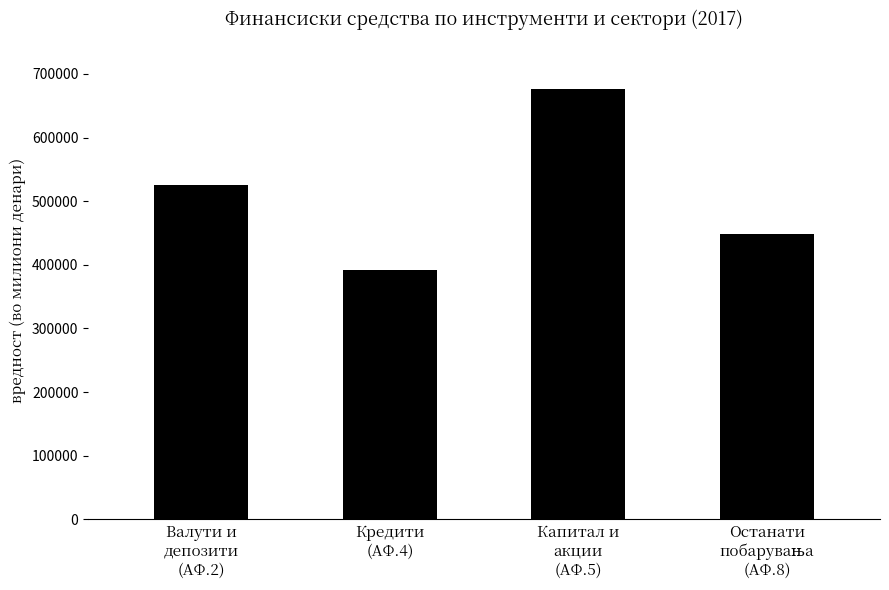

Between Кредити
(АФ.4) and Валути и
депозити
(АФ.2), which is larger?

Валути и
депозити
(АФ.2)